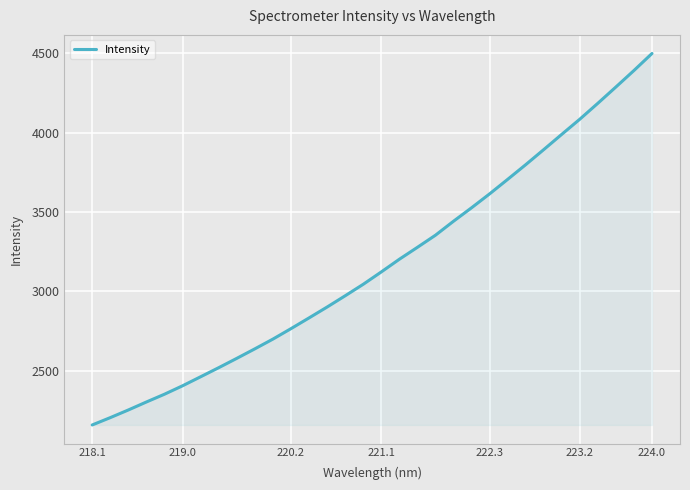

What is the smallest value displayed?

2157.8